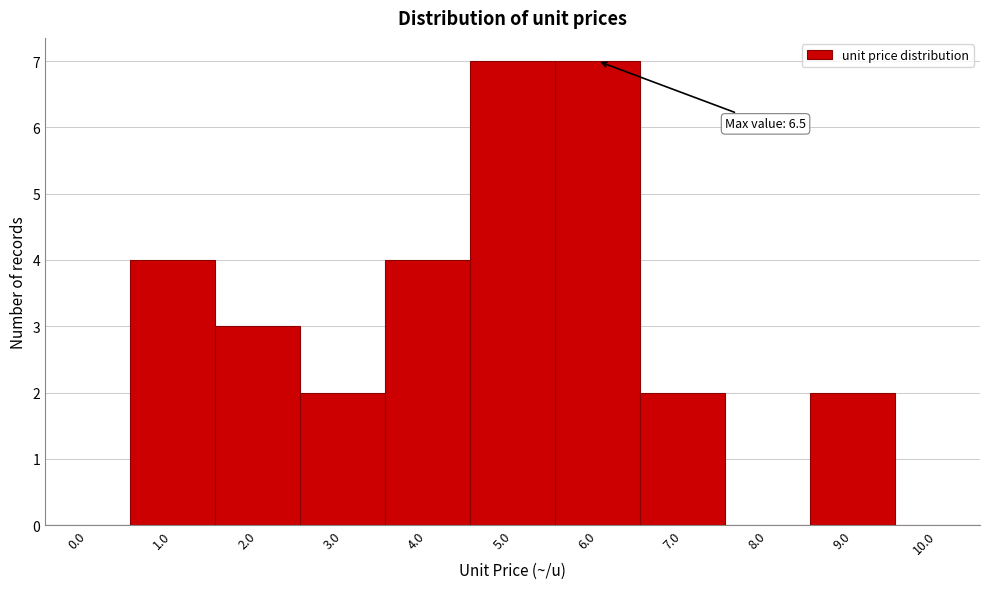

Reading right to left, extract all data points from this chart.

10.0=0	9.0=2	8.0=0	7.0=2	6.0=7	5.0=7	4.0=4	3.0=2	2.0=3	1.0=4	0.0=0